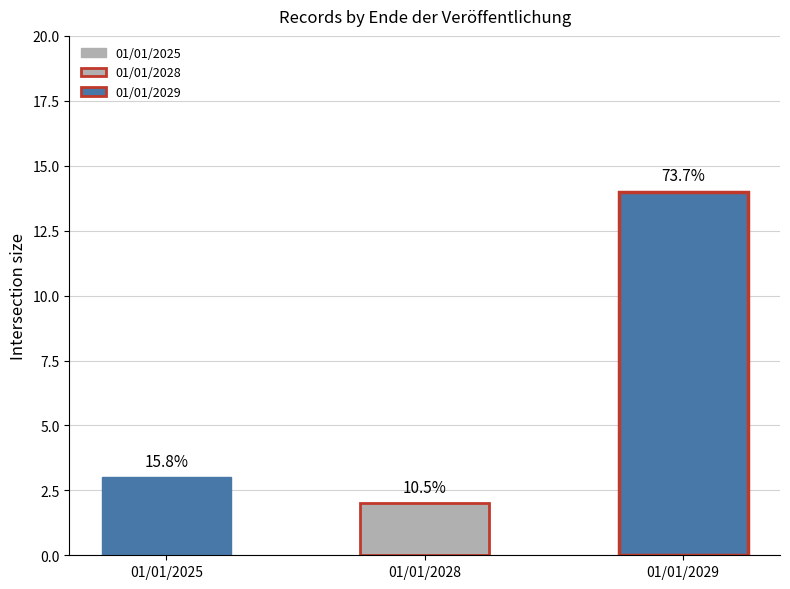

Are the bars horizontal?

No